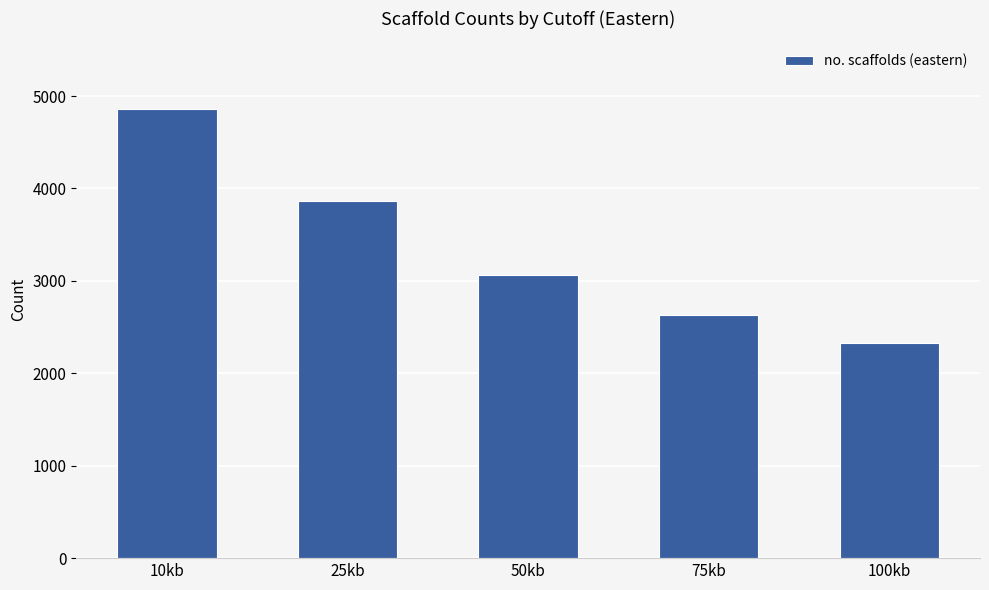

Does the chart contain any negative values?

No